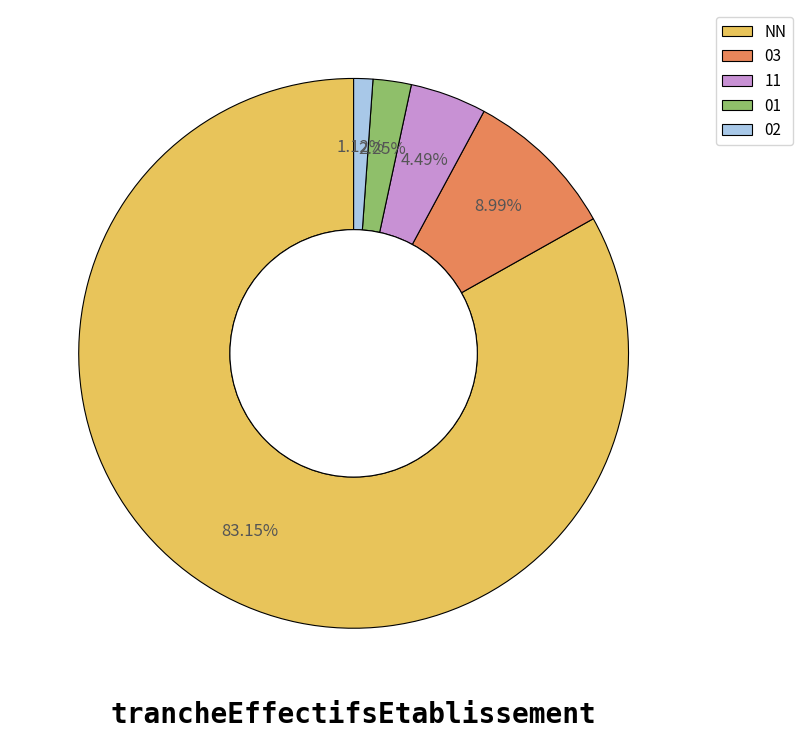

To the nearest percent, what is the difference between the 01 and 11 slice percentages?

2%